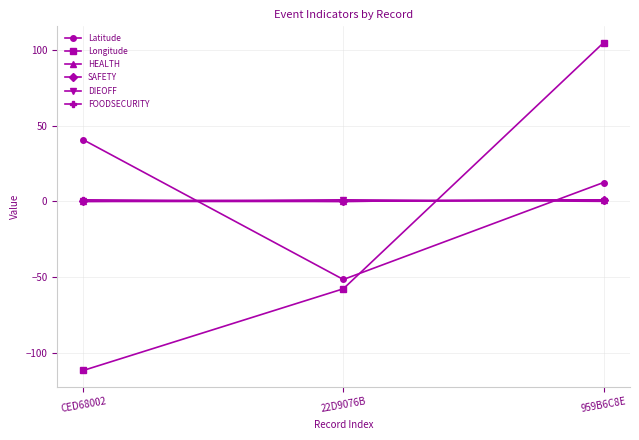

How many data points in SAFETY are above 0?

1